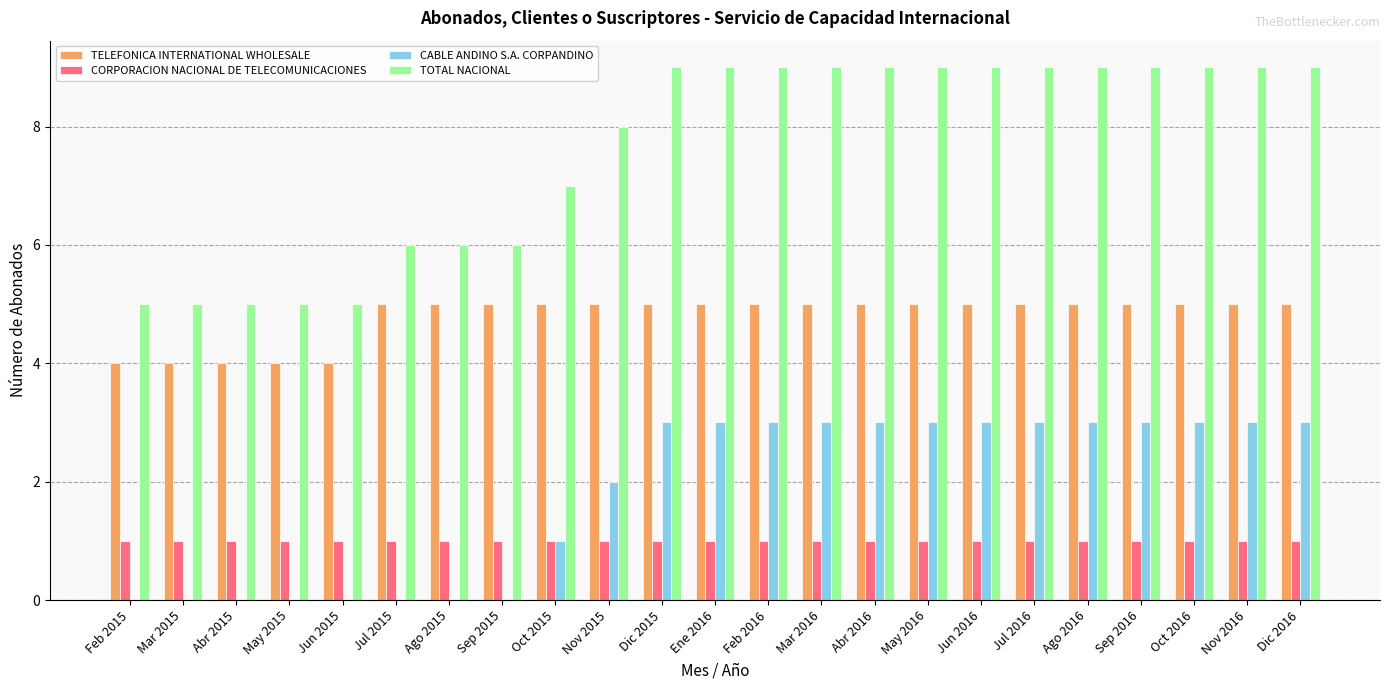

What is the total value across all series at Mar 2016?

18